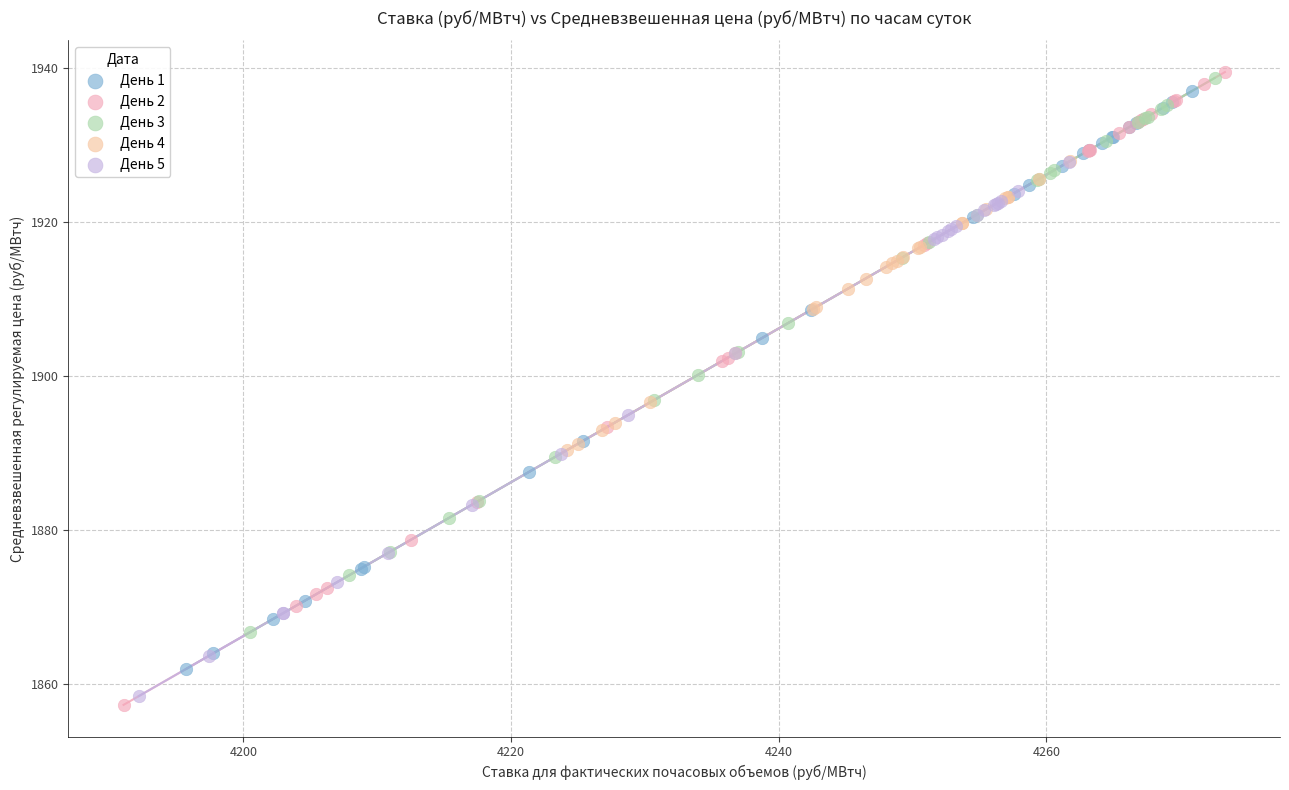

Which series has the largest Y range (max minus min)?

День 2